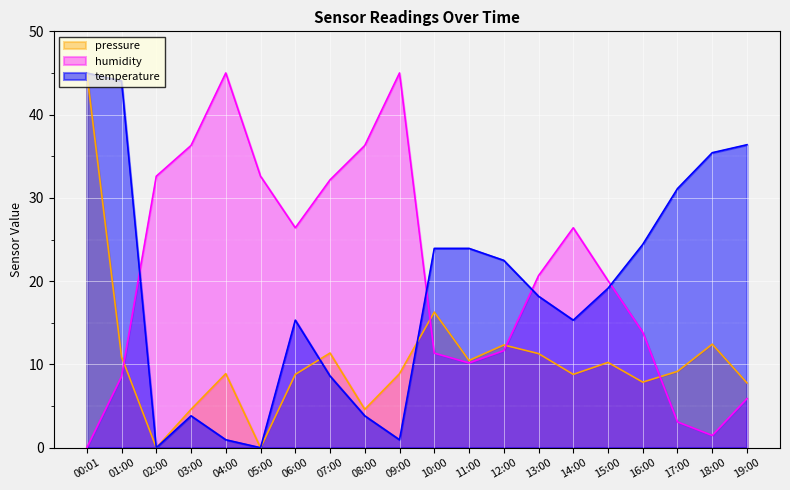

Where is the first local minimum for temperature?

02:00